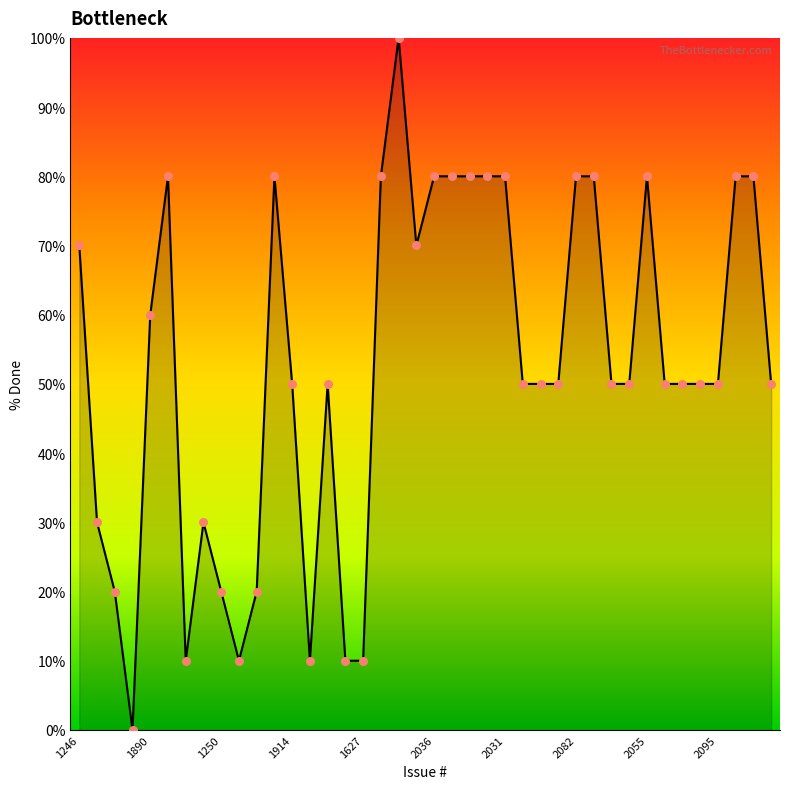

What is the maximum value shown in the chart?

100